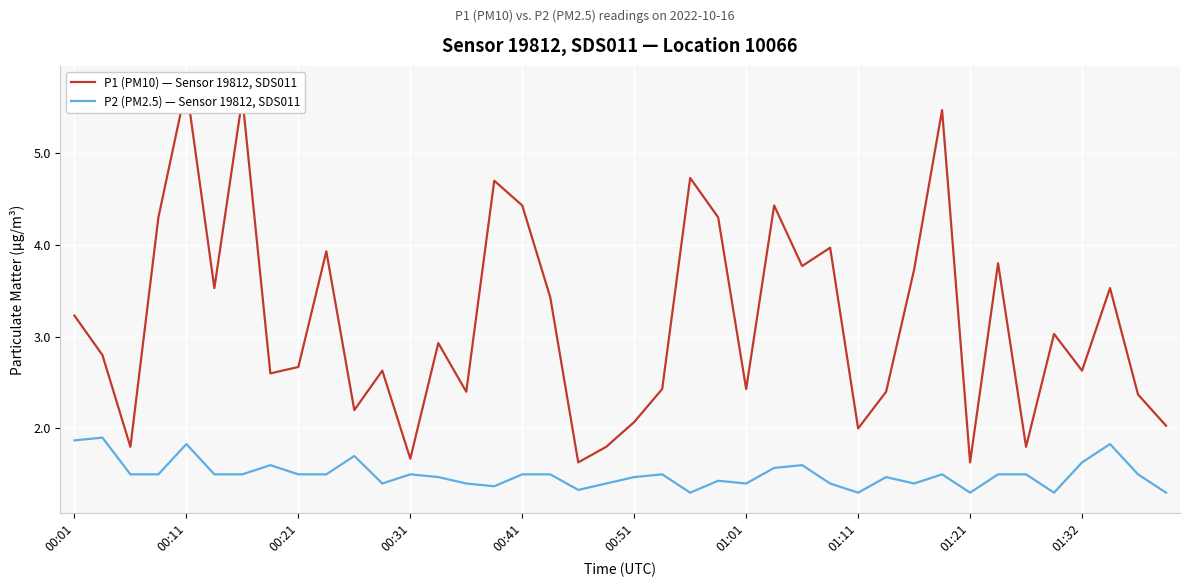

What is the difference between the maximum and second lowest values in the P1 (PM10) — Sensor 19812, SDS011 series?

4.1